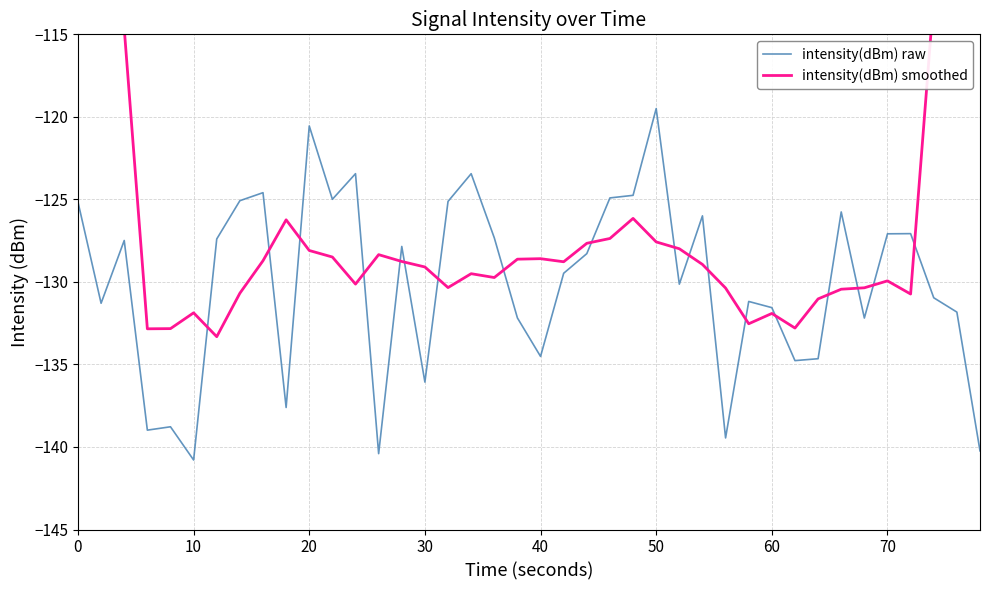

How many data points does each series have?

40